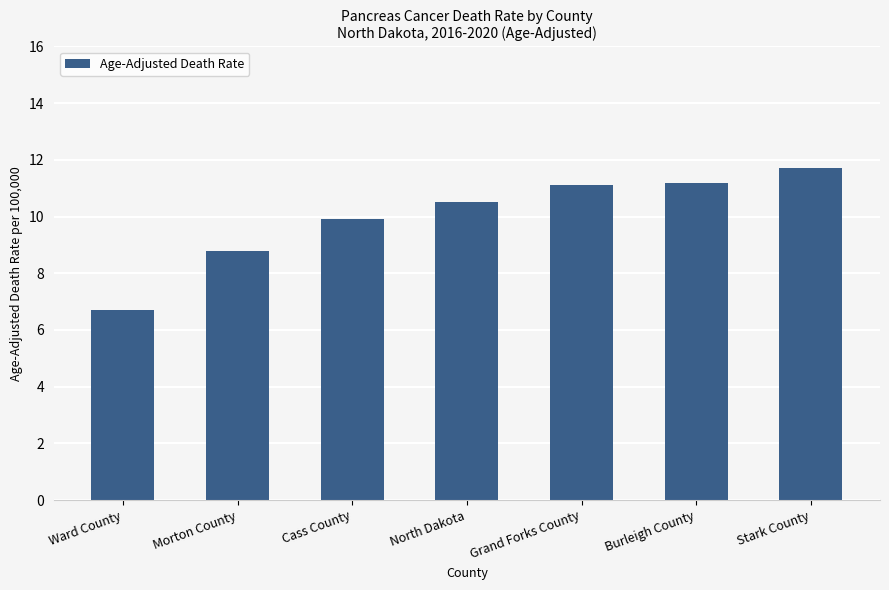

Where does the data first go above 10?

North Dakota